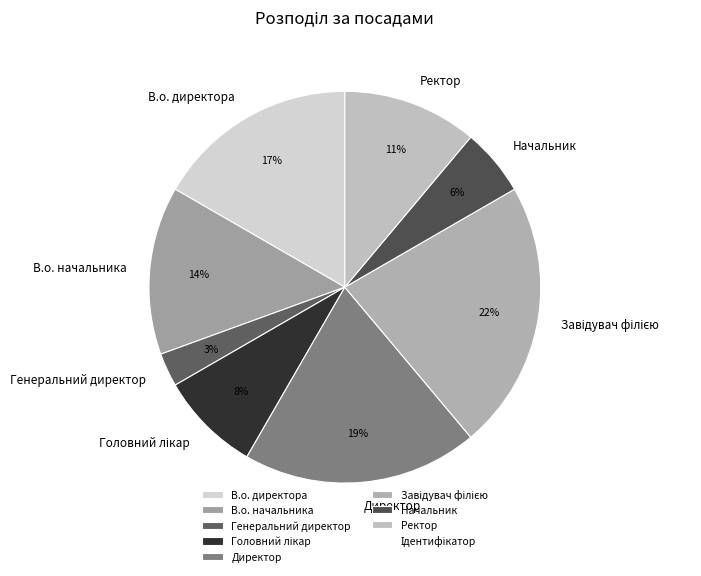

Is it true that В.о. начальника is 14% of the pie?

True